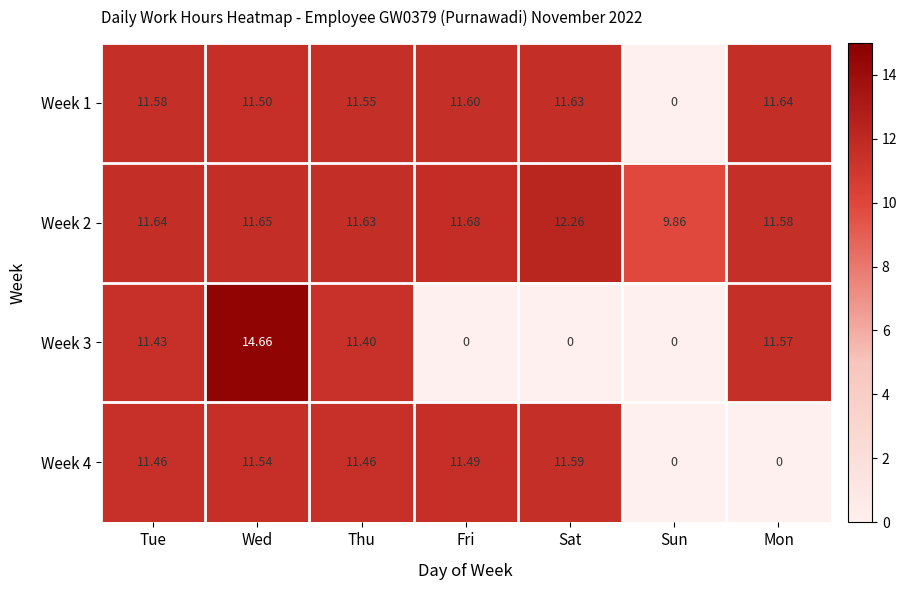

What is the total value across all series at Thu?

46.0